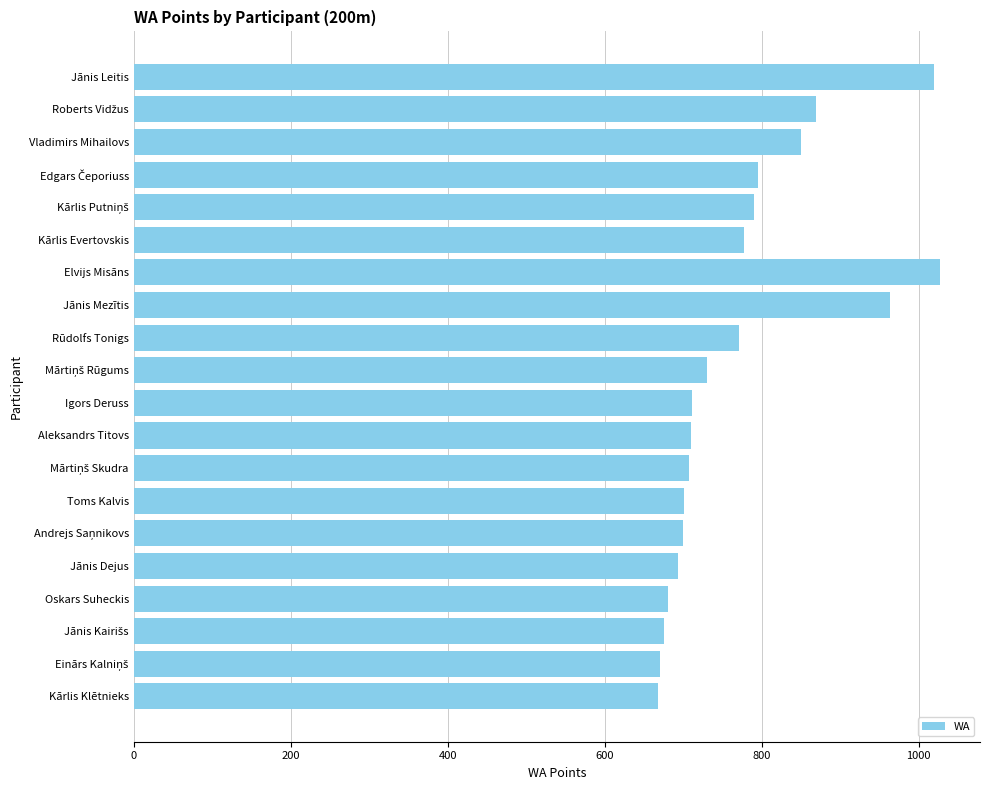

What is the ratio of the value at Jānis Leitis to the value at Rūdolfs Tonigs?

1.3